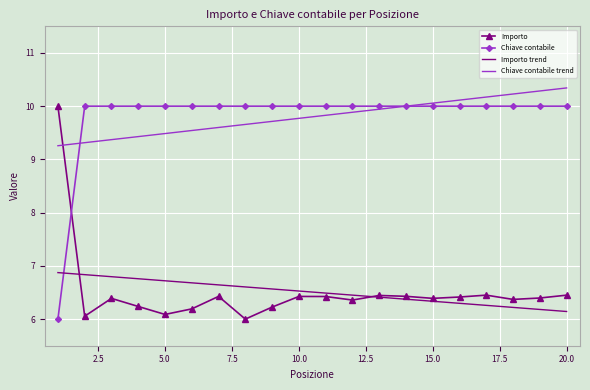

After their last crossing, which series has the higher values: Importo or Importo trend?

Importo